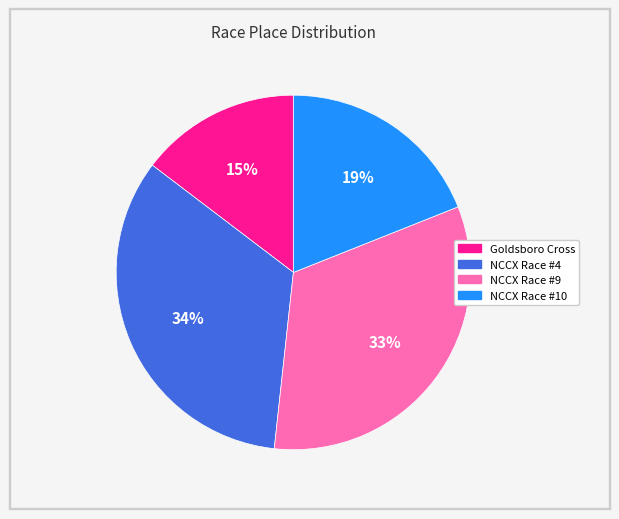

Is it true that NCCX Race #9 is 33% of the pie?

True